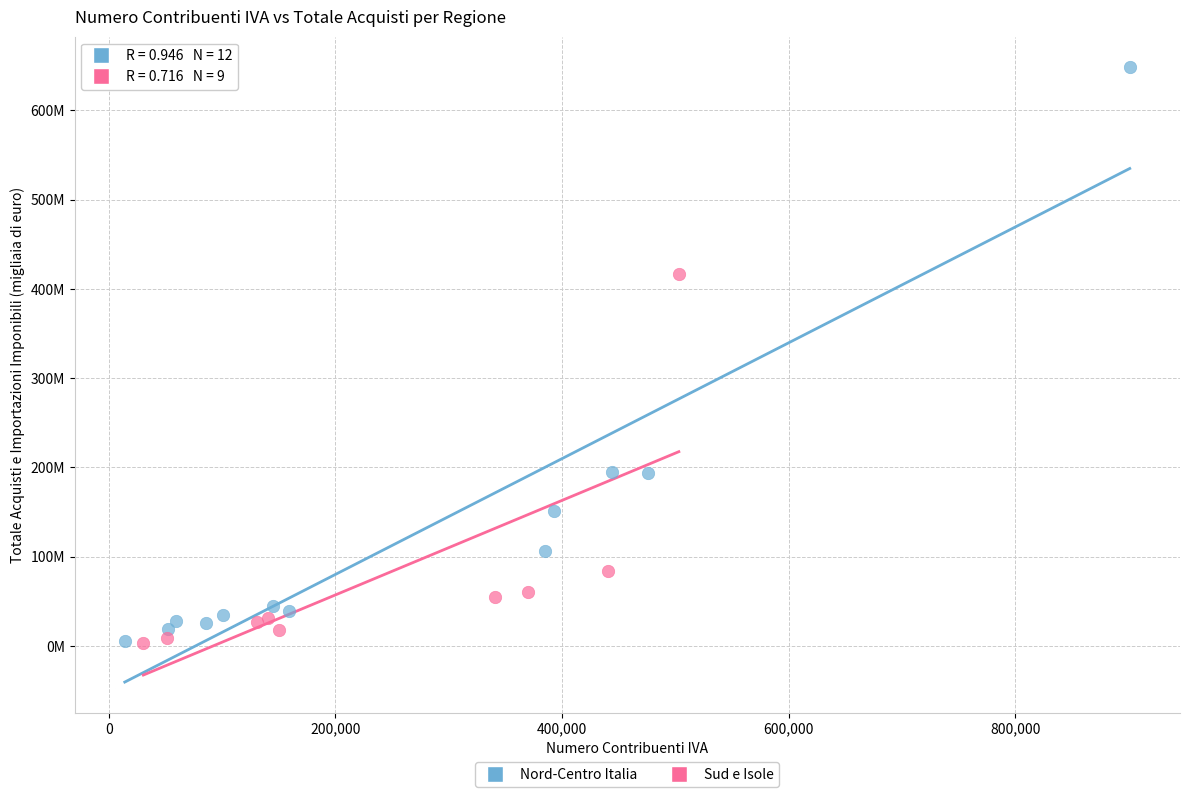

What are all the series names shown in the legend?

Nord-Centro Italia, Sud e Isole